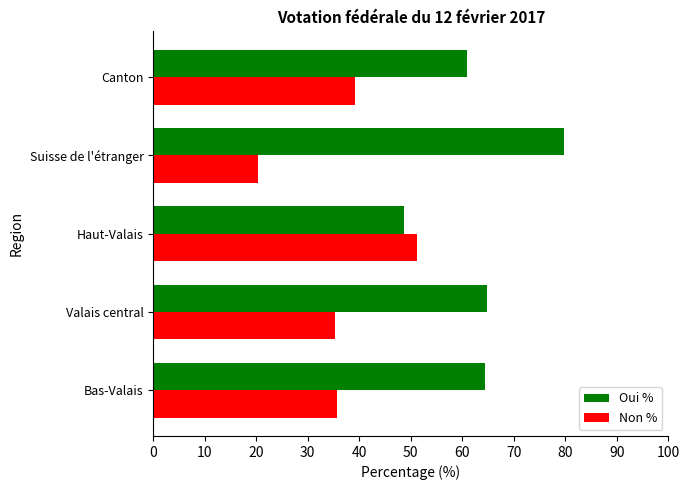

What is the difference between the maximum and minimum values in the Oui % series?

31.0